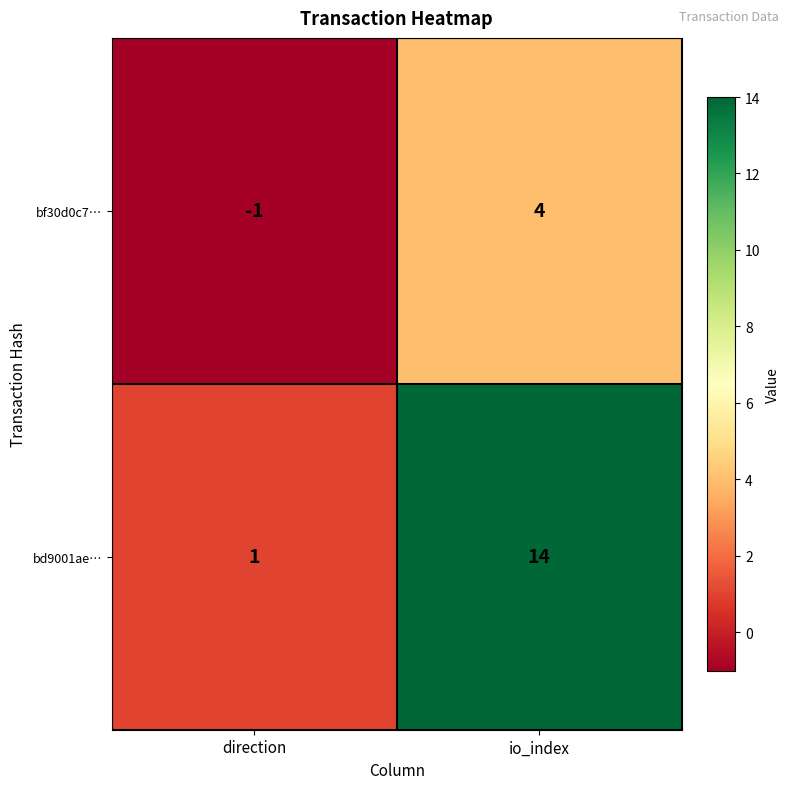

Count the number of categories in the chart.

2